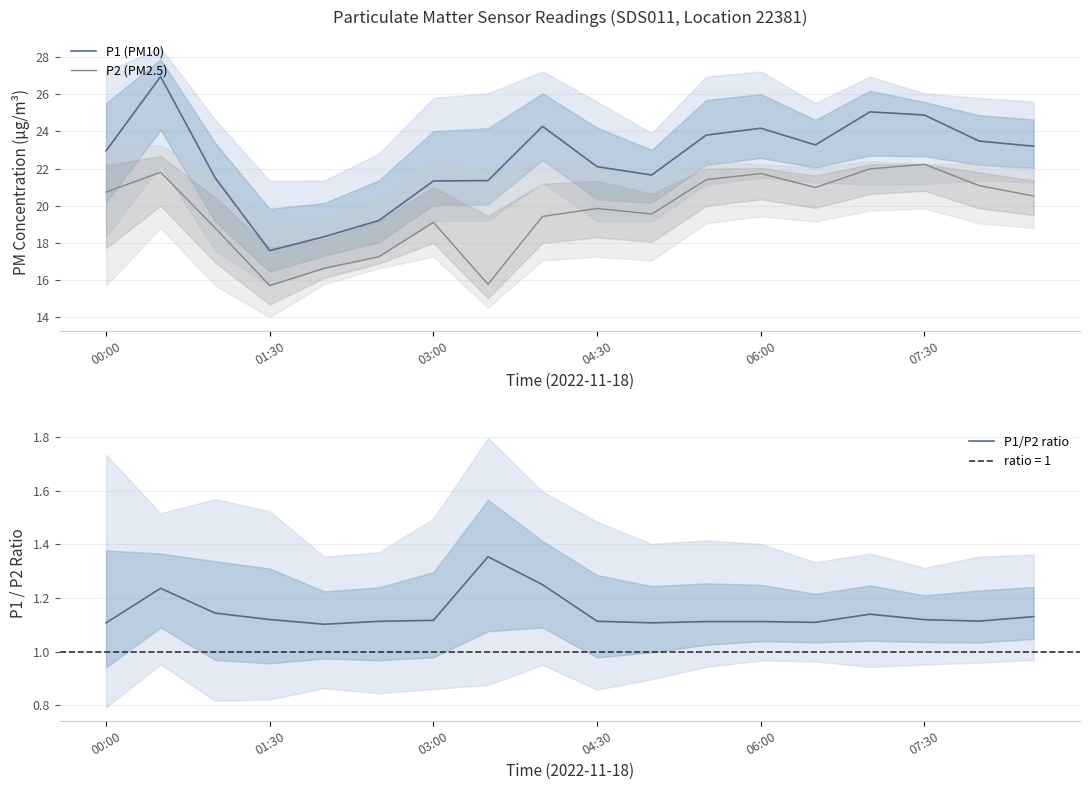

True or false: P2 (PM2.5) and P1 (PM10) intersect in this chart.

False